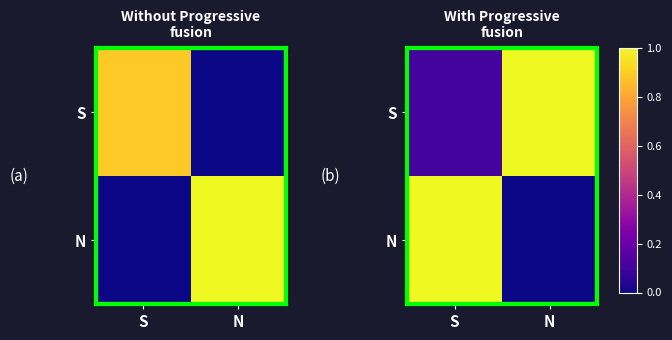

What is the spread (max minus min) of values at S?

0.9